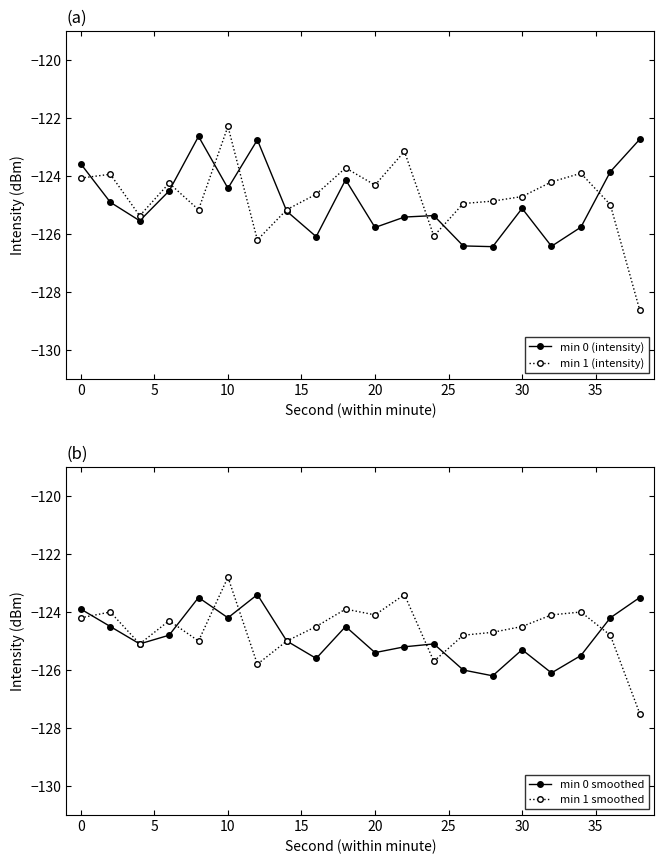

The min 0 (intensity) series shows -28.7 at 30. True or false?

False